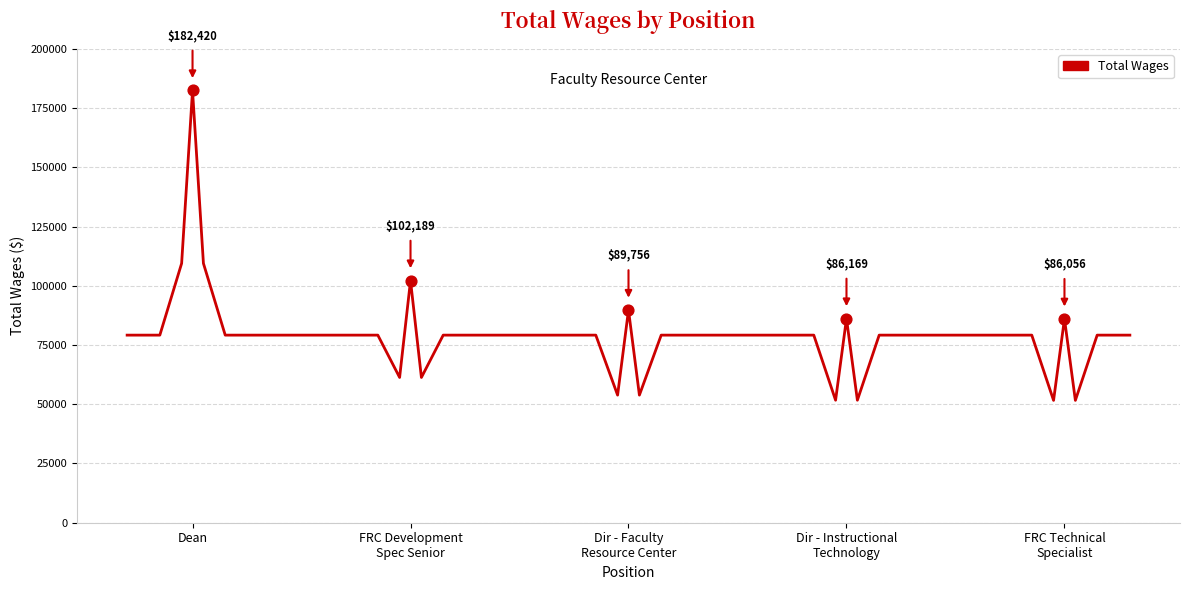

What is the smallest value displayed?

51633.6